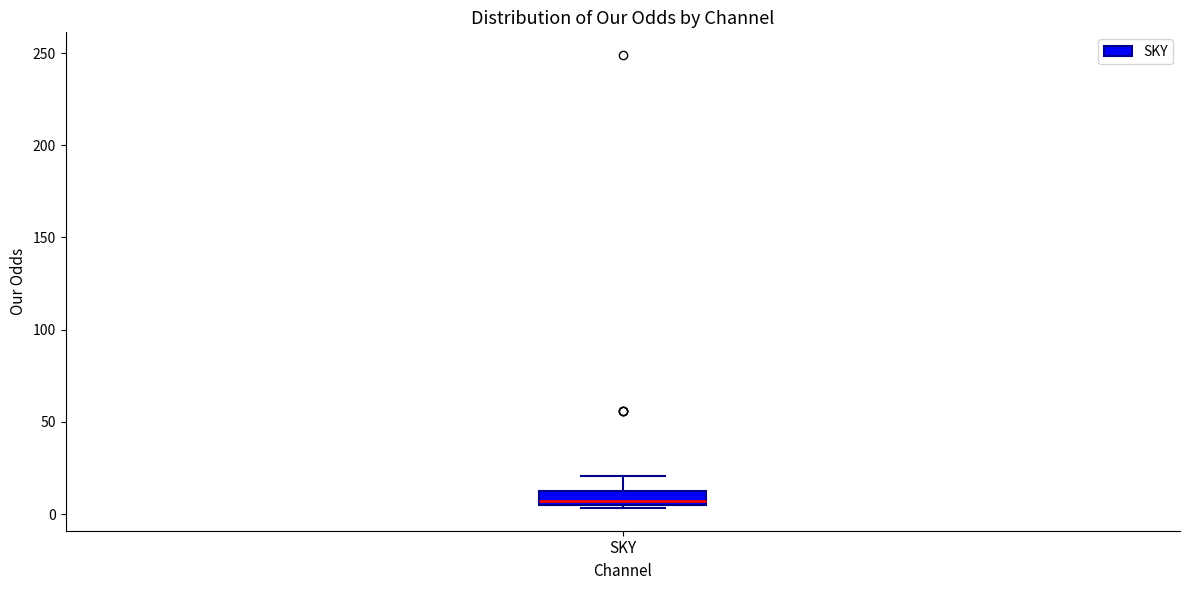

Where is the upper edge of the box for SKY on the y-axis? The values are not printed on the chart, so give them approximately, as read against the axis.

15